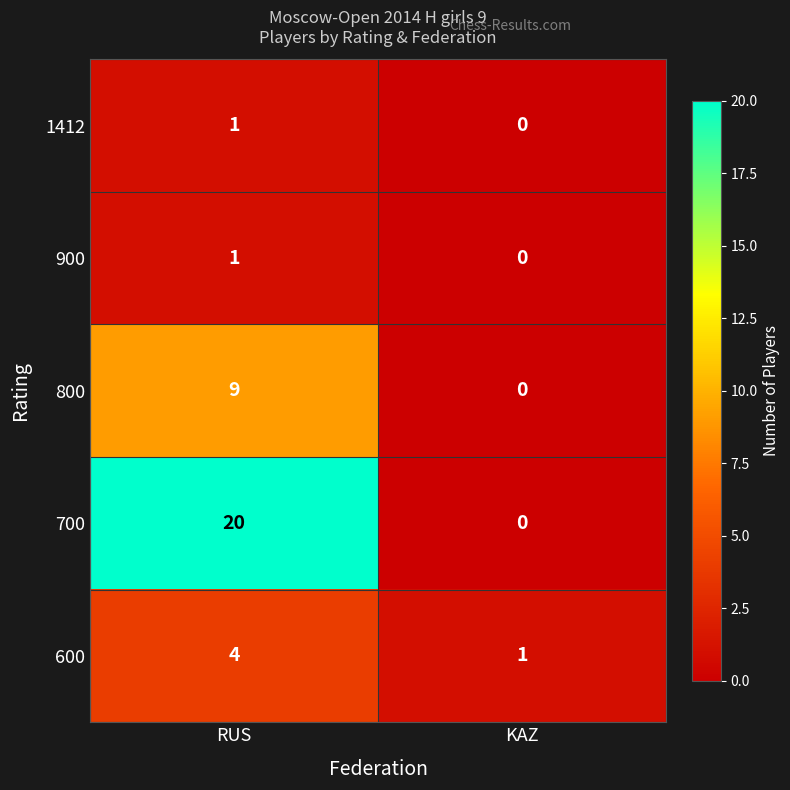

The value of 1412 at KAZ is 0. True or false?

True